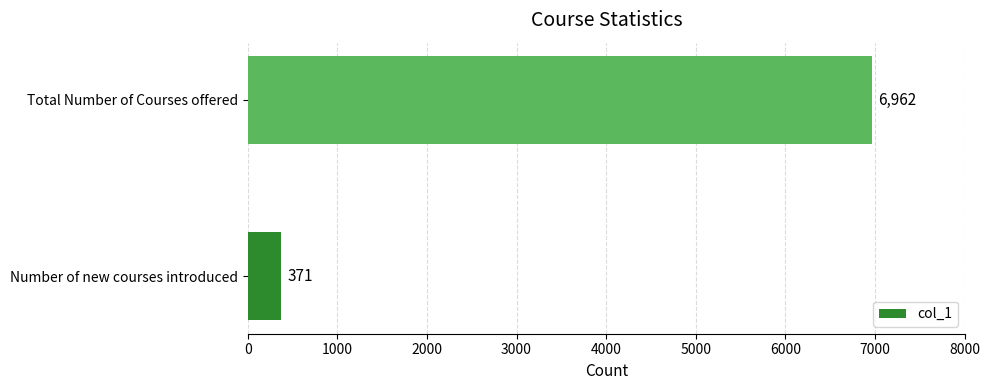

Does the chart contain any negative values?

No